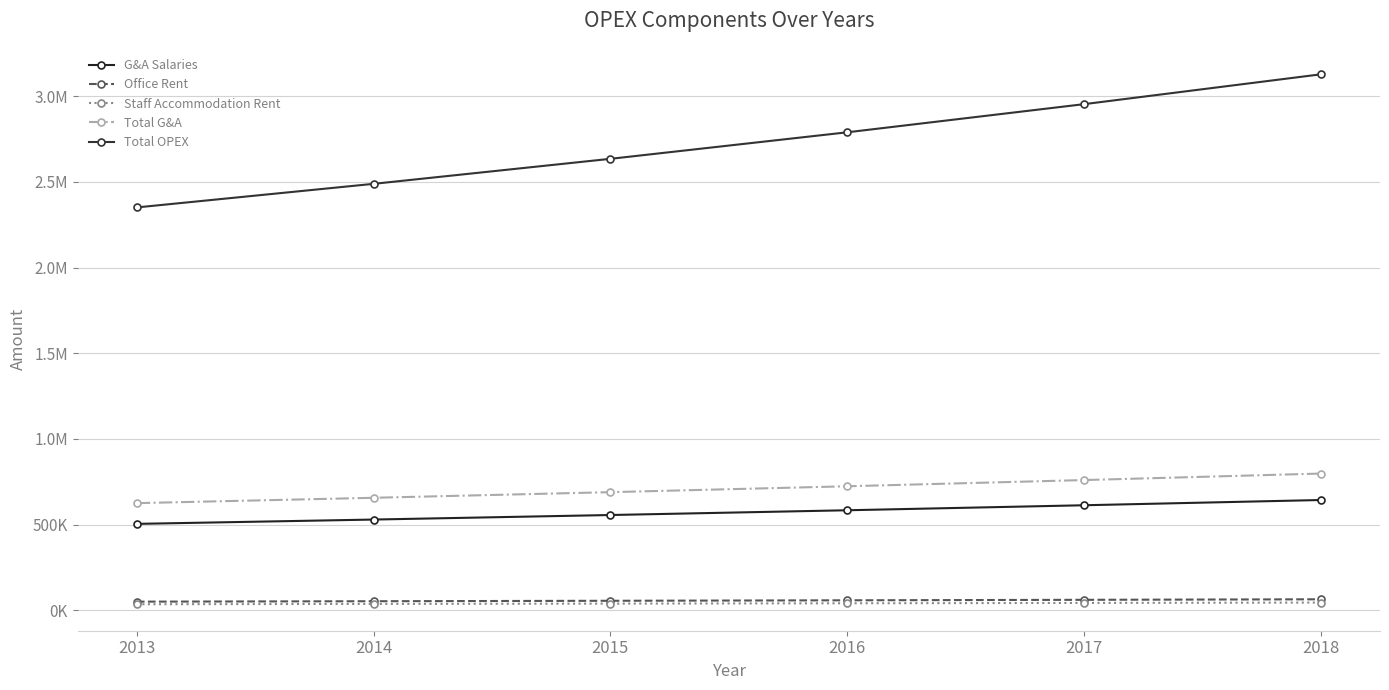

Is this an area chart (filled region under the line)?

No